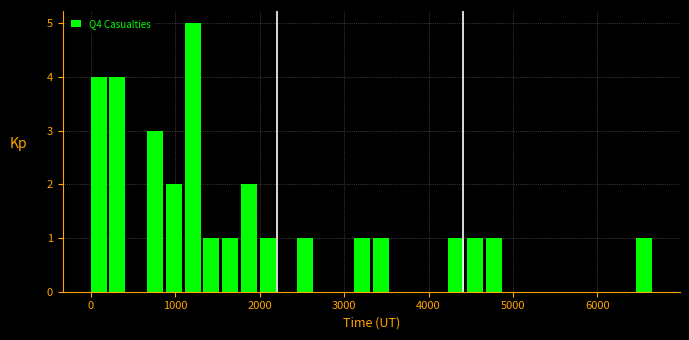

Around what value on the x-axis is the tallest bar? Give the approximate position of its centre, as read against the axis.

1200